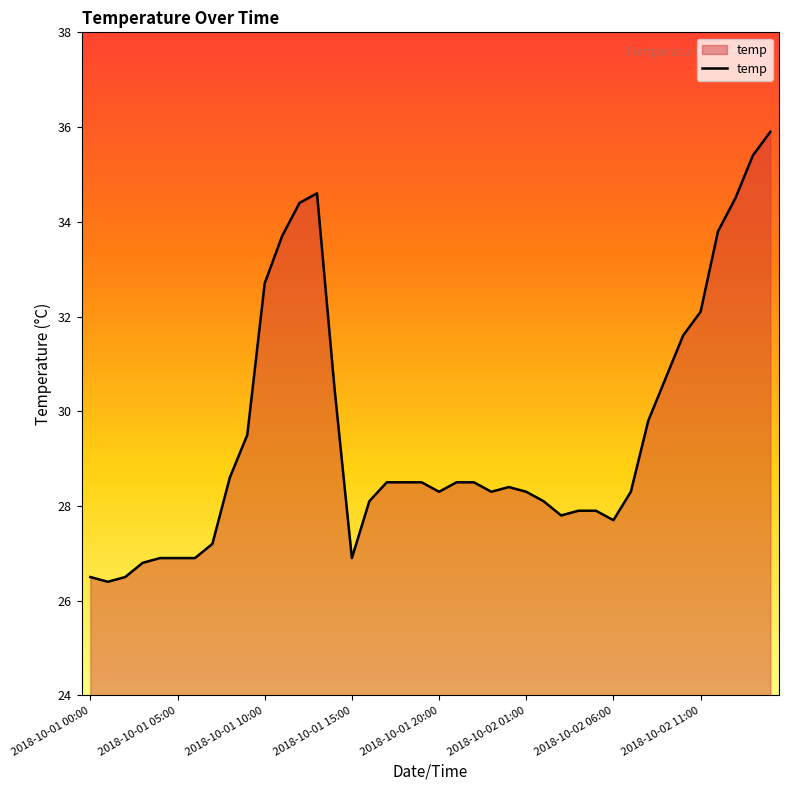

What is the maximum value shown in the chart?

35.9